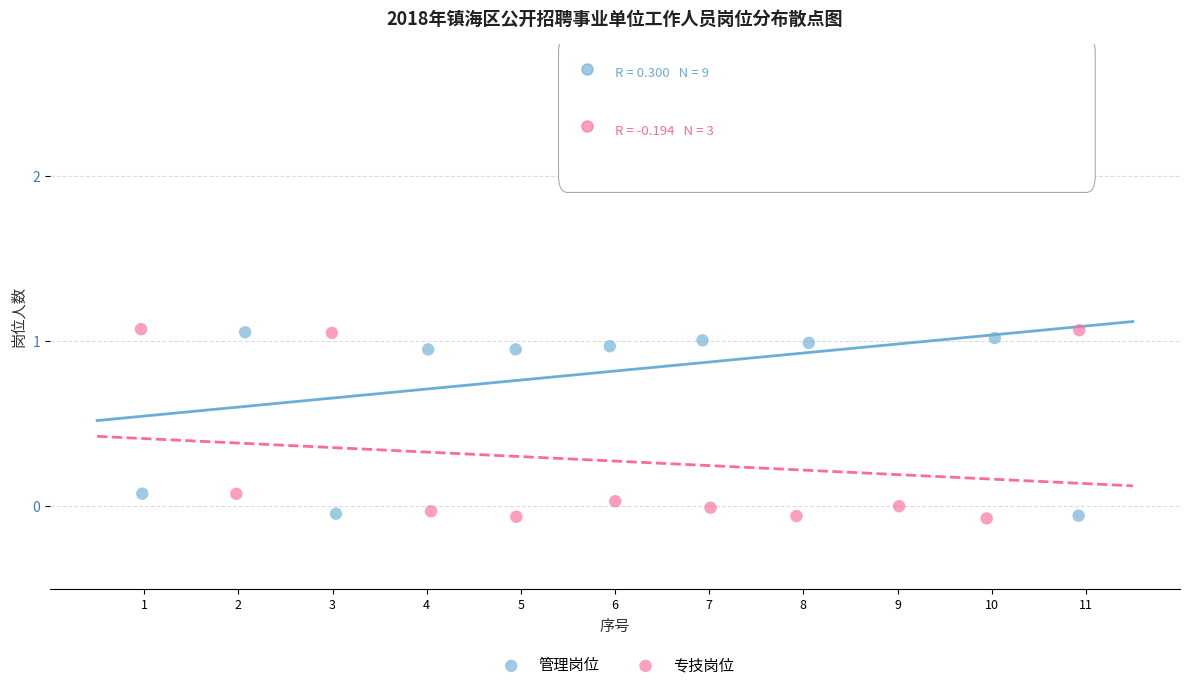

Which series has the widest spread of Y values?

管理岗位